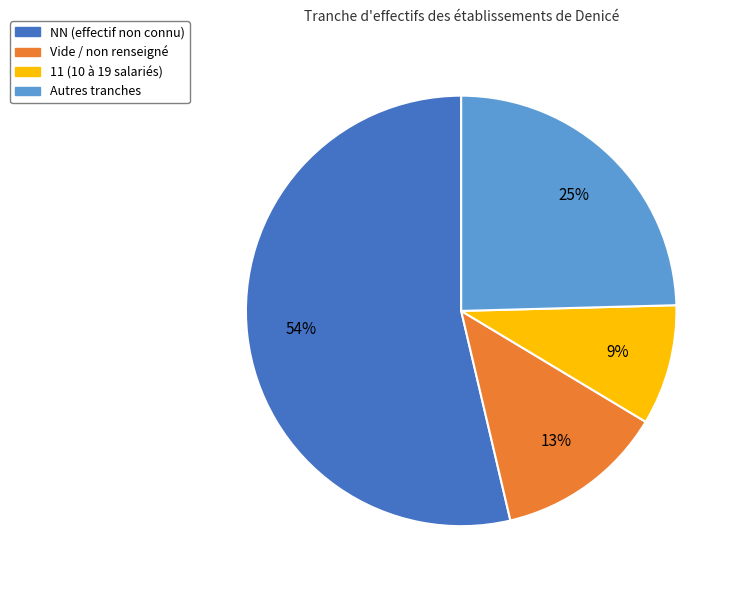

To the nearest percent, what is the average slice percentage?

25%